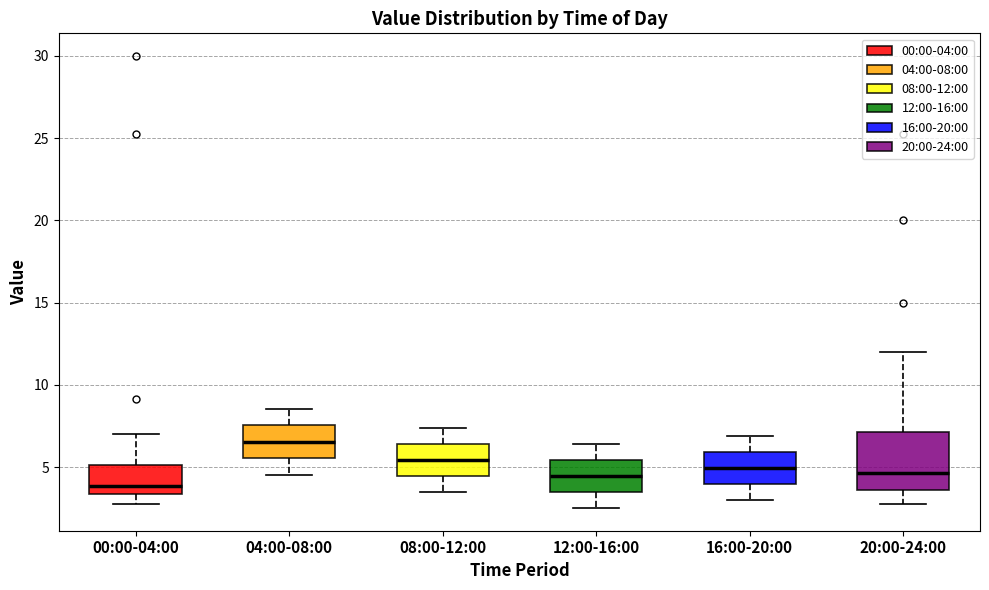

Reading left to right, transcribe this box plot: for each box, give where its median line is, the range the box spans, and where its two whiskers end, as read against the y-axis. The values are not printed on the chart, so give them approximately, as read against the axis.

00:00-04:00: median 4.0, box 3.5 to 5.0, whiskers 3.0 to 7.0
04:00-08:00: median 6.5, box 5.5 to 7.5, whiskers 4.5 to 8.5
08:00-12:00: median 5.5, box 4.5 to 6.5, whiskers 3.5 to 7.5
12:00-16:00: median 4.5, box 3.5 to 5.5, whiskers 2.5 to 6.5
16:00-20:00: median 5.0, box 4.0 to 6.0, whiskers 3.0 to 7.0
20:00-24:00: median 4.5, box 3.5 to 7.0, whiskers 3.0 to 12.0